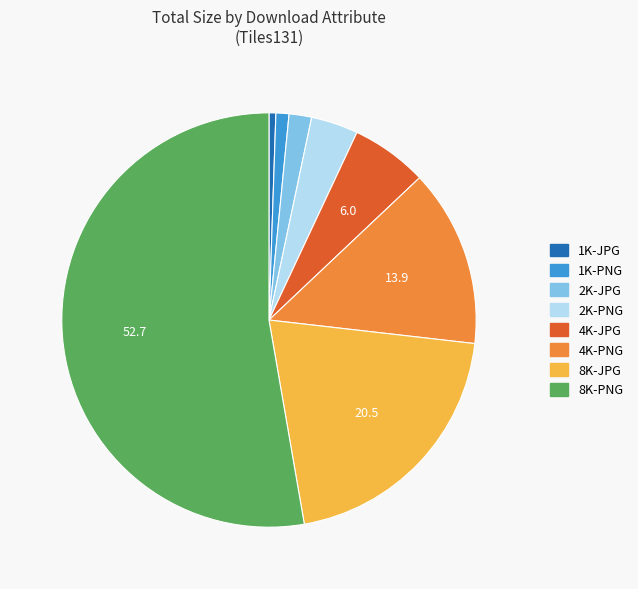

Which slice is the largest?

8K-PNG